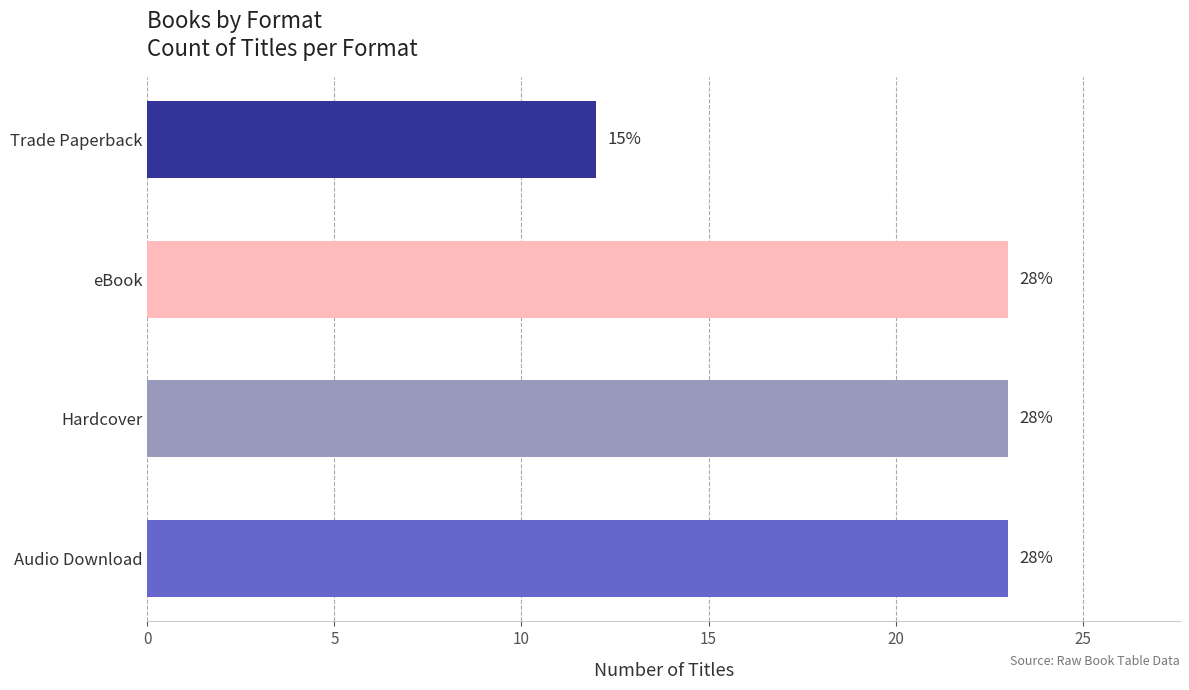

How many bars are there in total?

4